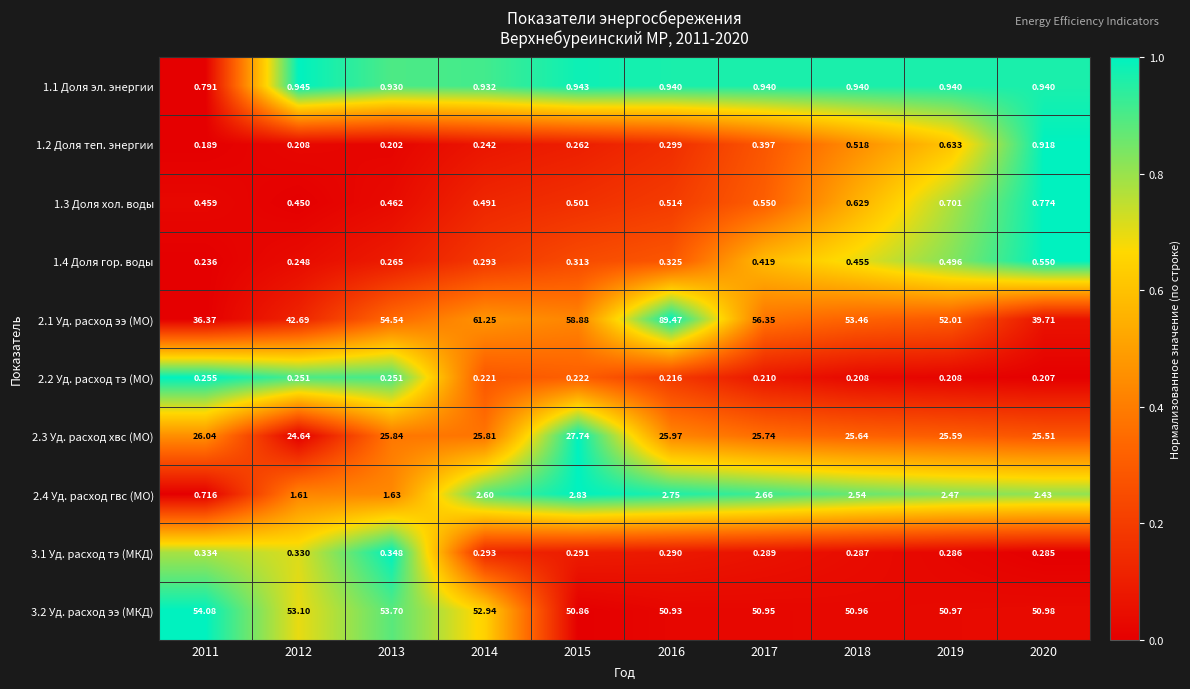

Is the value of 2.4 Уд. расход гвс (МО) at 2011 greater than the value of 1.3 Доля хол. воды at 2020?

No